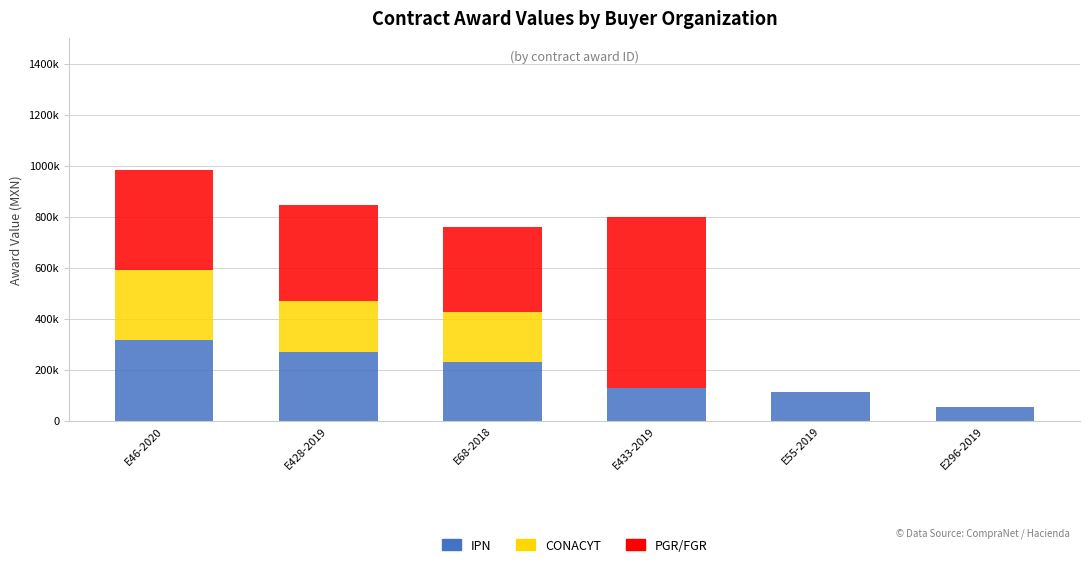

At which label does IPN reach its minimum?

E296-2019